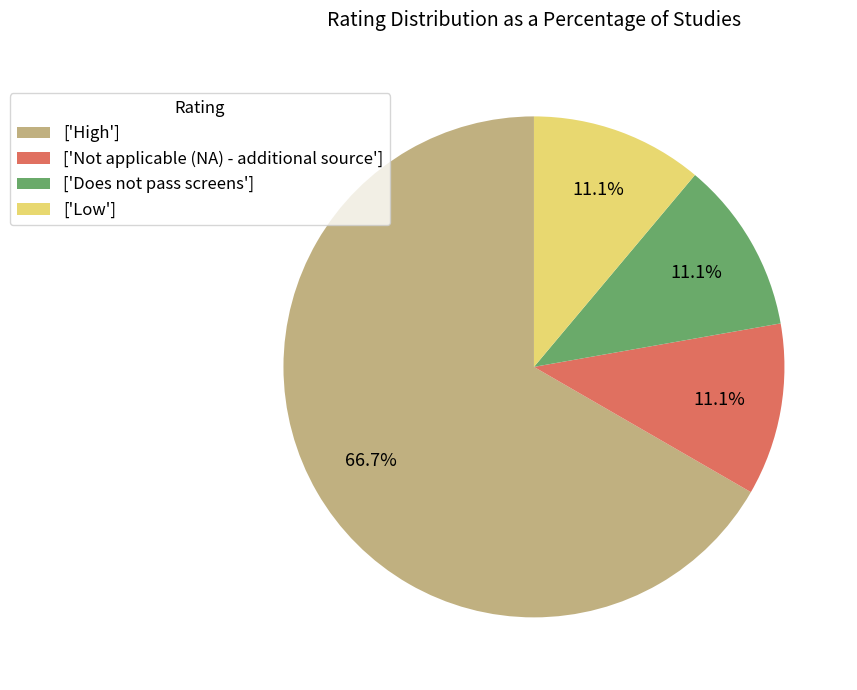

What is the largest slice in the pie chart?

['High']